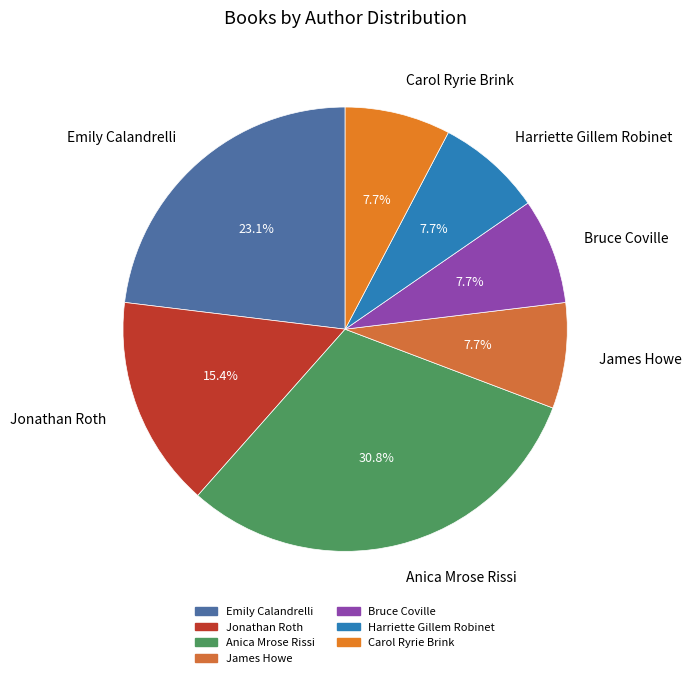

True or false: Emily Calandrelli accounts for 23% of the total.

True